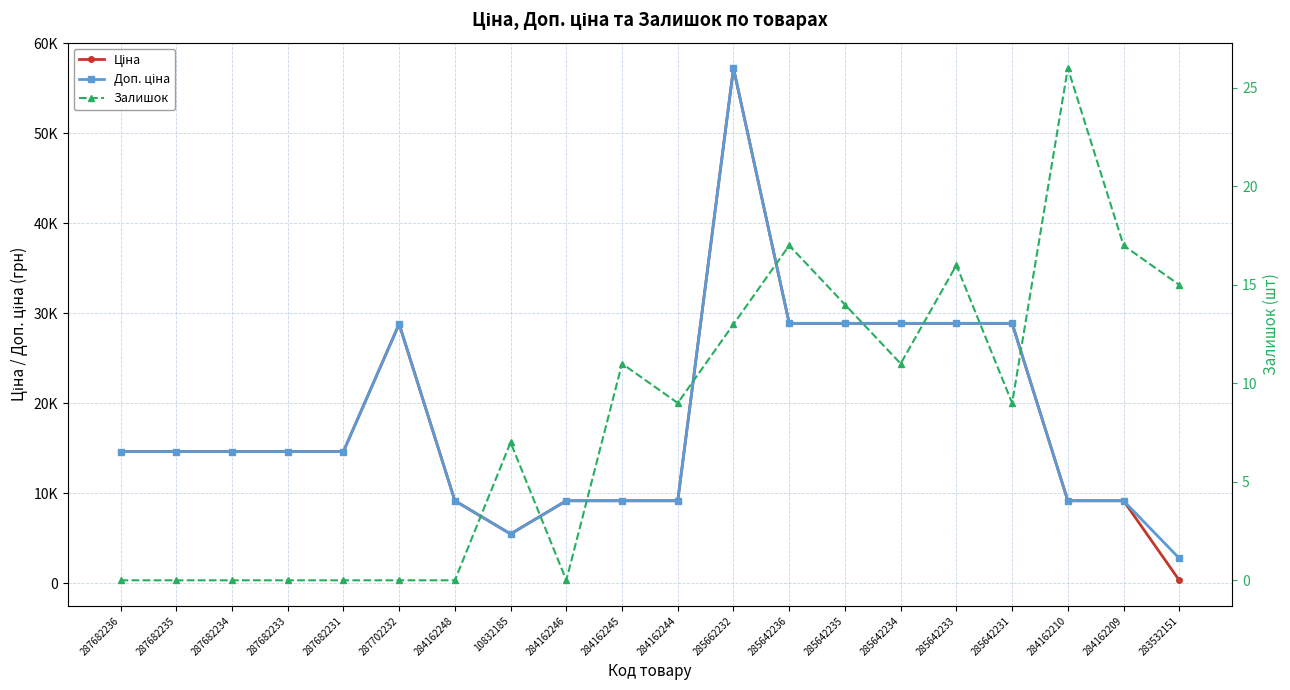

What is the average value of the Залишок series?

8.2